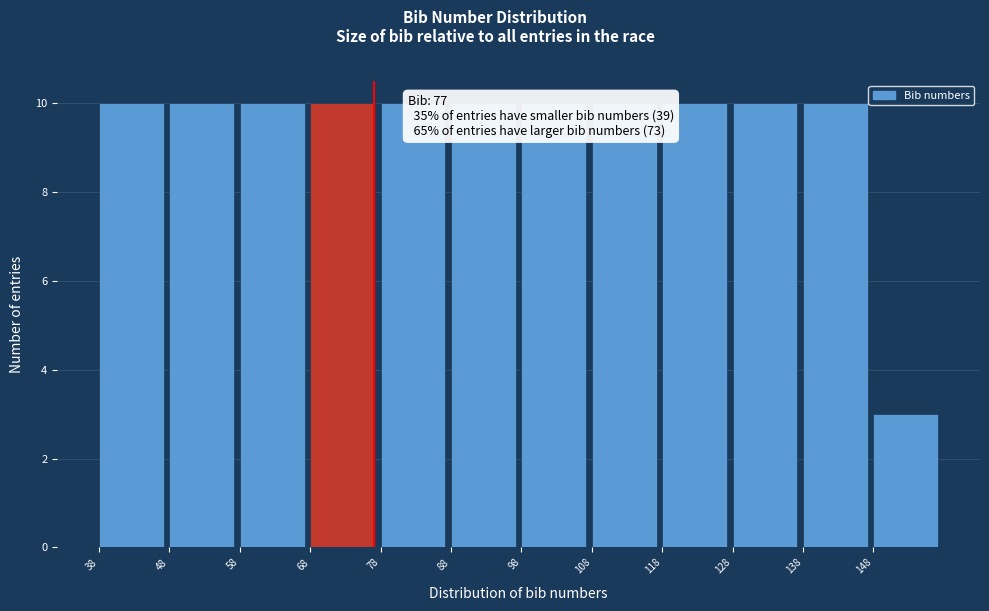

Reading left to right, transcribe this chart: for each bar, give the range it covers on the x-axis and its height. The values are not printed on the chart, so give them approximately, as read against the axis.

38 to 48: 10
48 to 58: 10
58 to 68: 10
68 to 78: 10
78 to 88: 10
88 to 98: 10
98 to 108: 10
108 to 118: 10
118 to 128: 10
128 to 138: 10
138 to 148: 10
148 to 158: 3